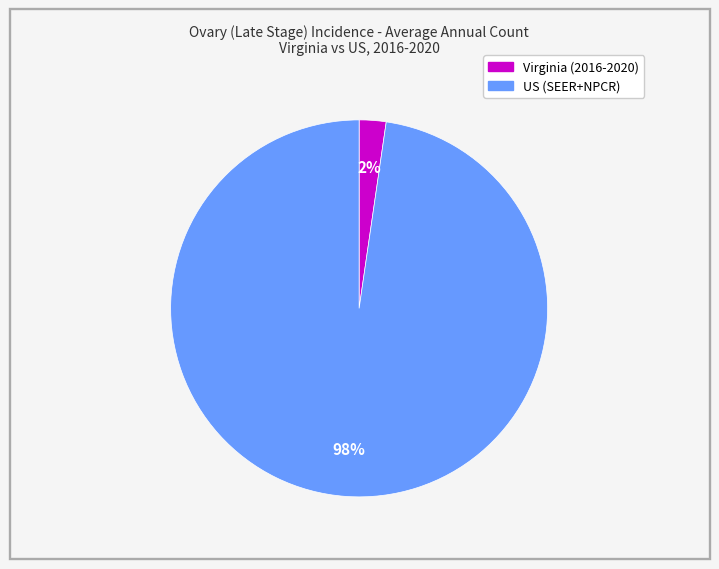

Count the number of slices in the pie.

2